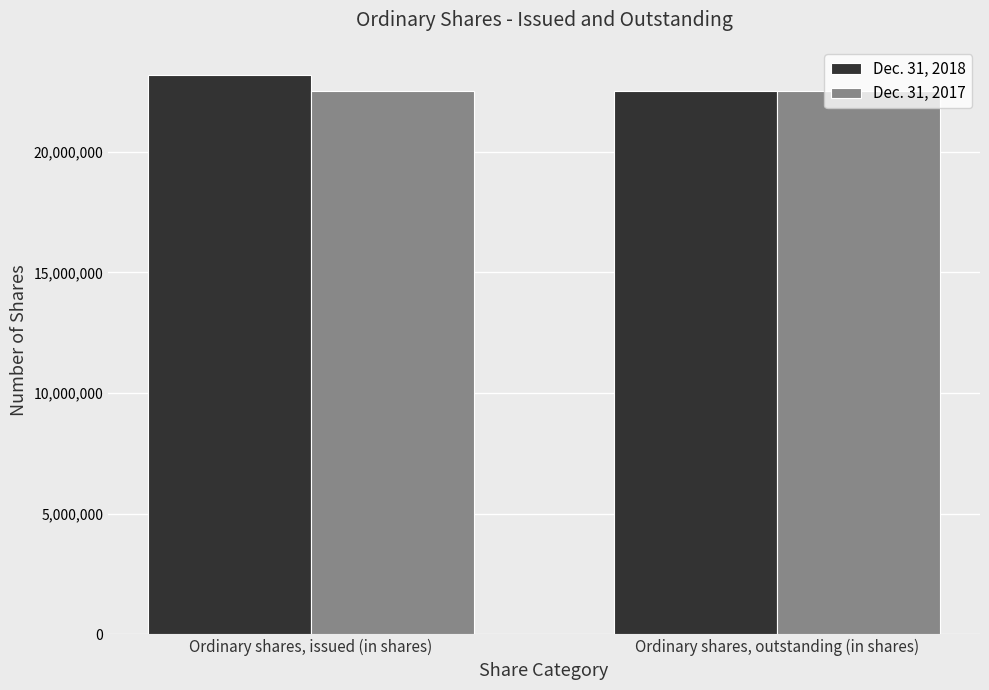

Count the Dec. 31, 2018 values in the range 22530702 to 23184612.

2